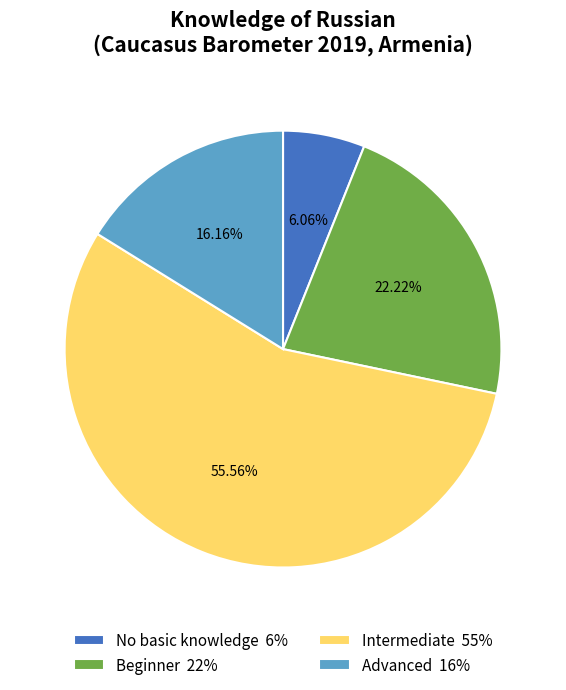

Is there any slice that represents more than half of the pie?

Yes